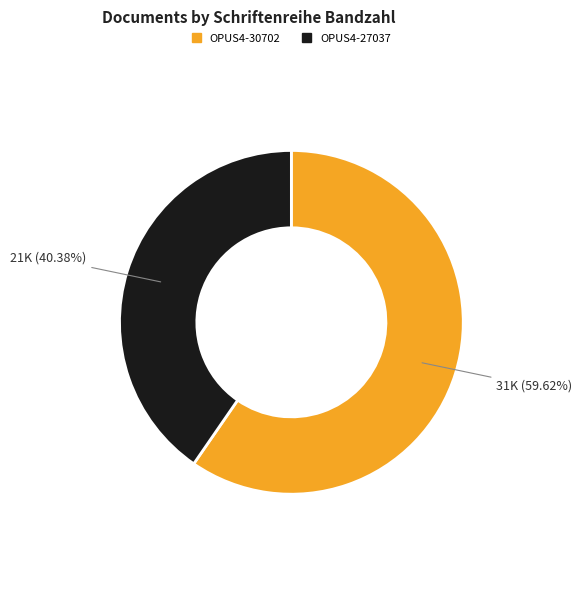

To the nearest percent, what is the difference between the OPUS4-30702 and OPUS4-27037 slice percentages?

19%